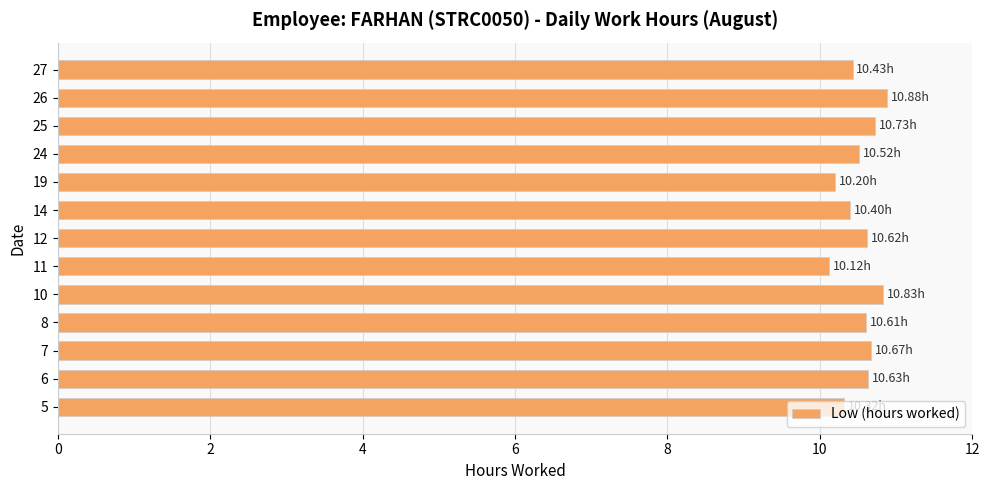

Are the bars horizontal?

Yes